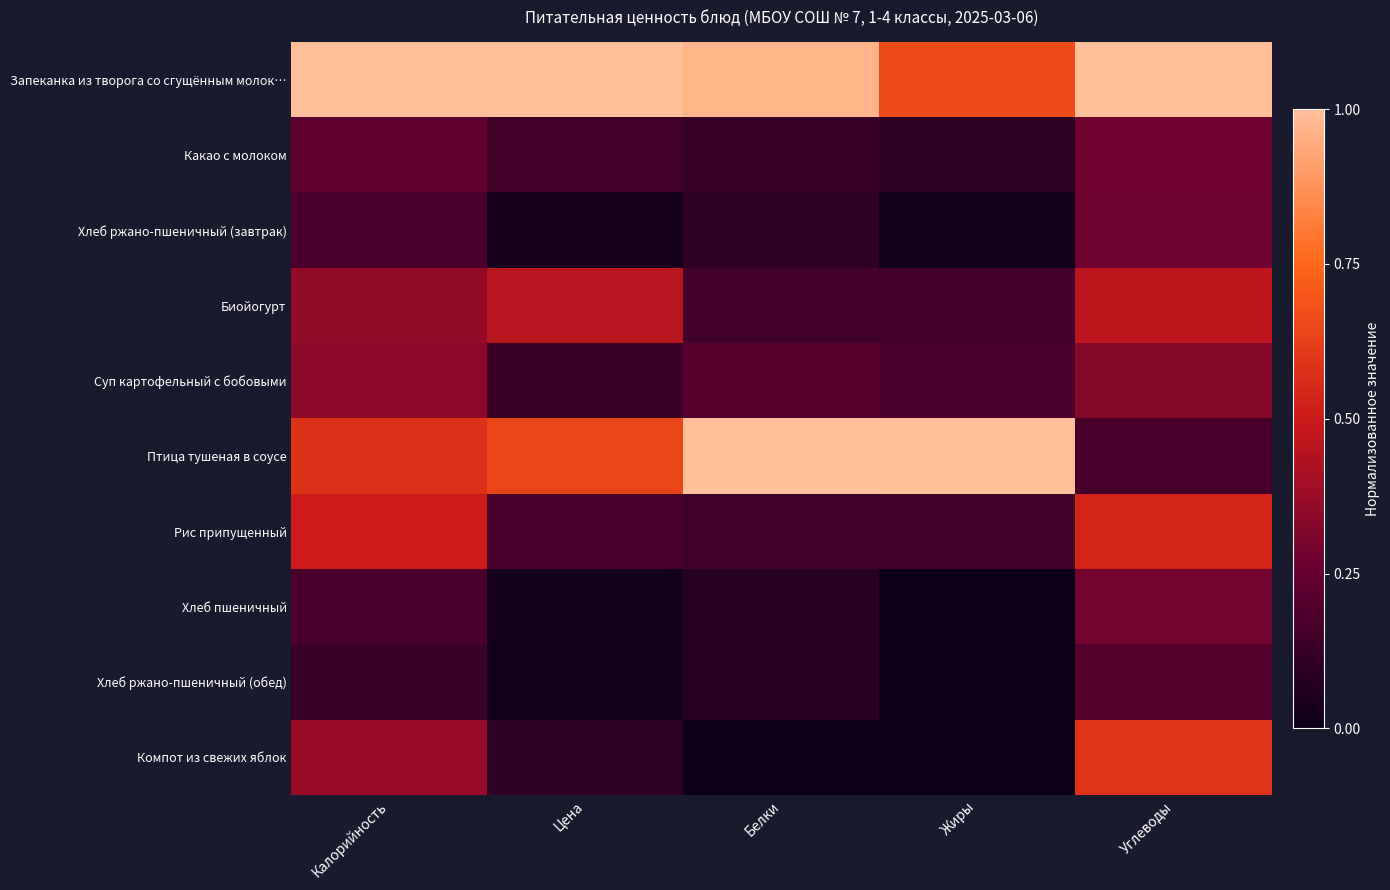

Which category has the highest value across all series?

Калорийность